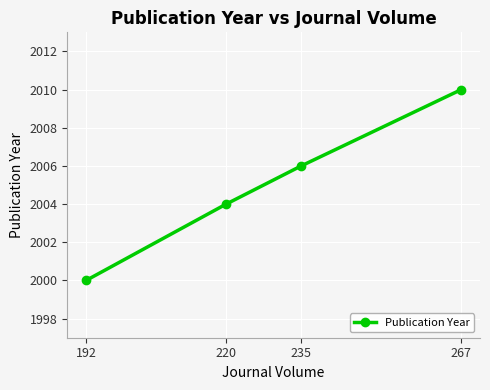

Reading left to right, transcribe all the data shown in this chart.

192=2000	220=2004	235=2006	267=2010